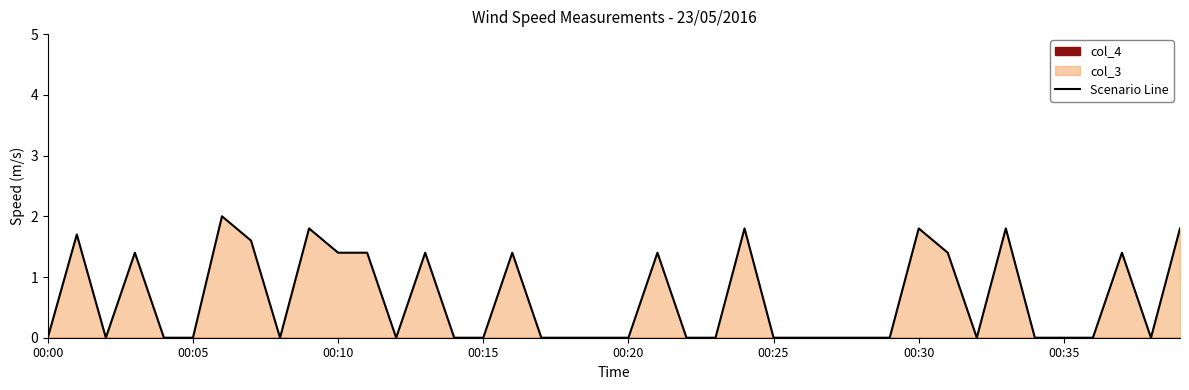

What is the maximum value shown in the chart?

2.0